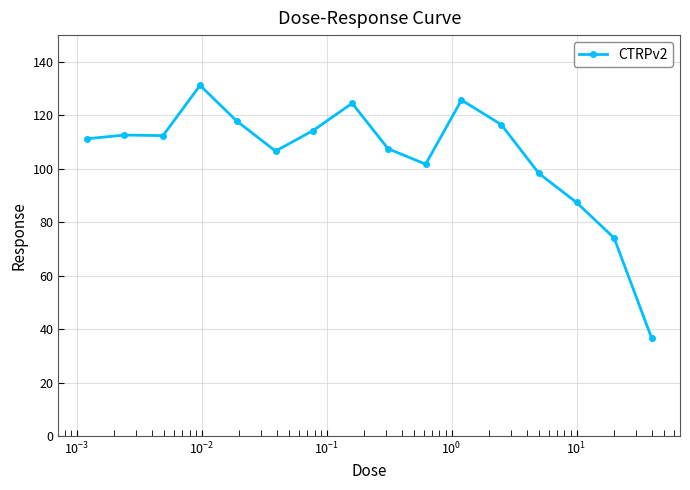

What is the difference between the maximum and minimum values?

94.7